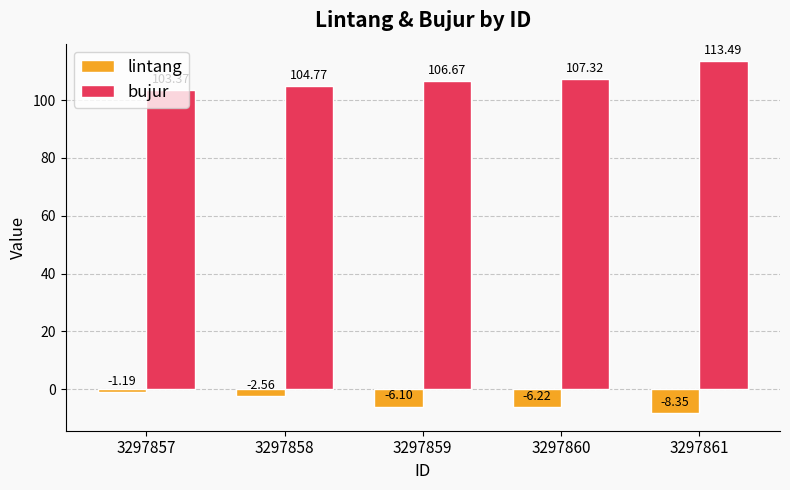

How many groups of bars are there?

5